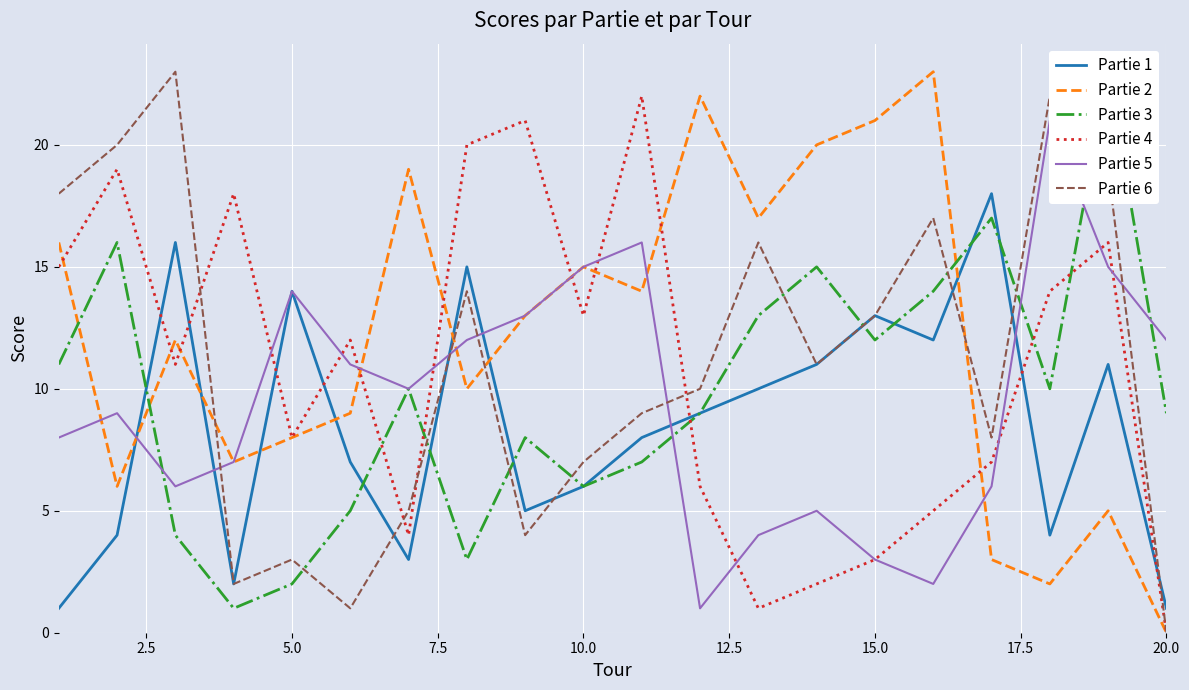

How many data points in Partie 4 are less than 12?

10